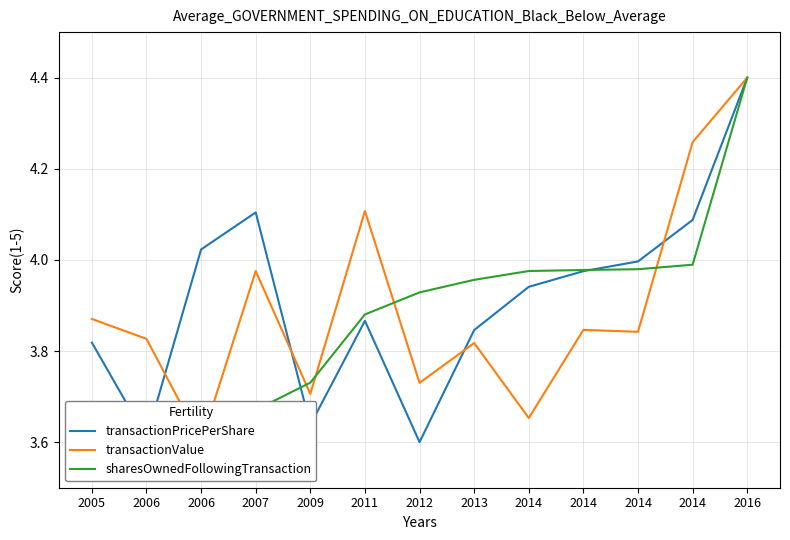

What value does the transactionPricePerShare series have at 2006?

4.0